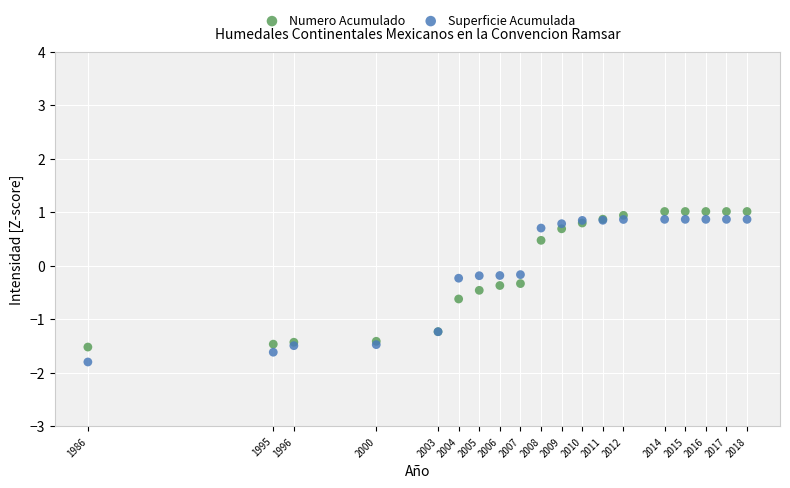

Which series reaches the minimum Y coordinate?

Superficie Acumulada